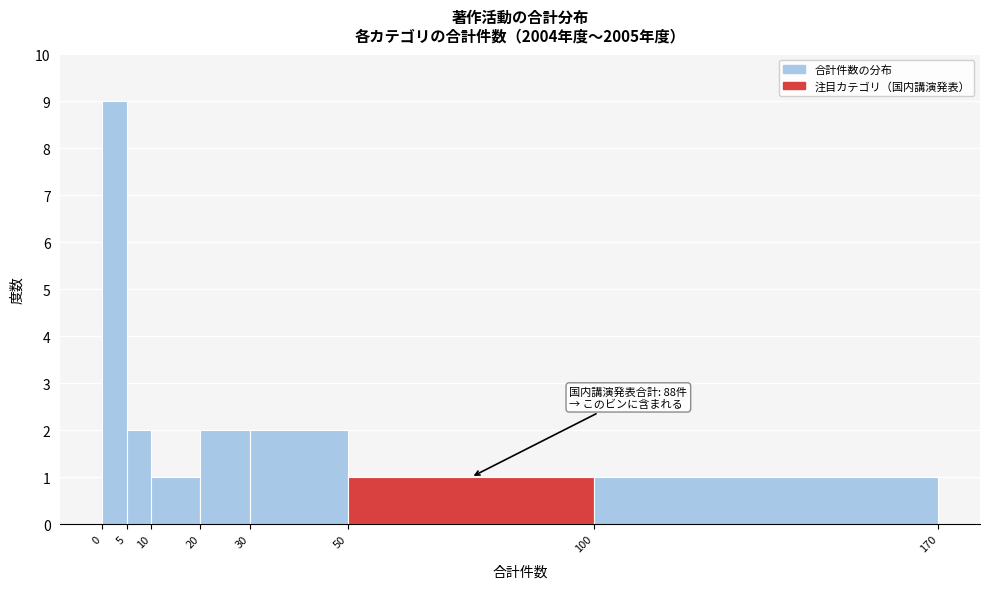

Which range on the x-axis has the tallest bar?

0 to 5